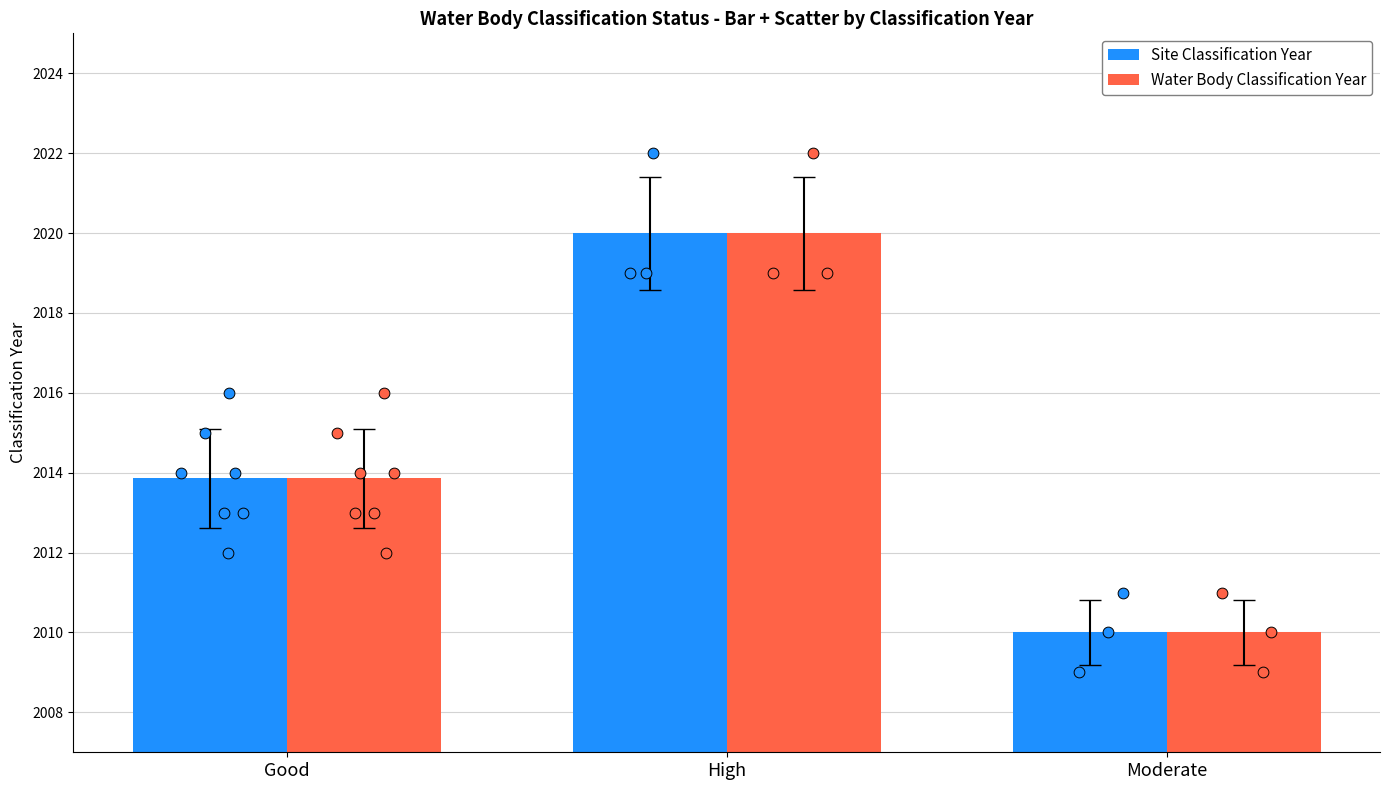

Which series reaches the minimum Y coordinate?

Site Classification Year